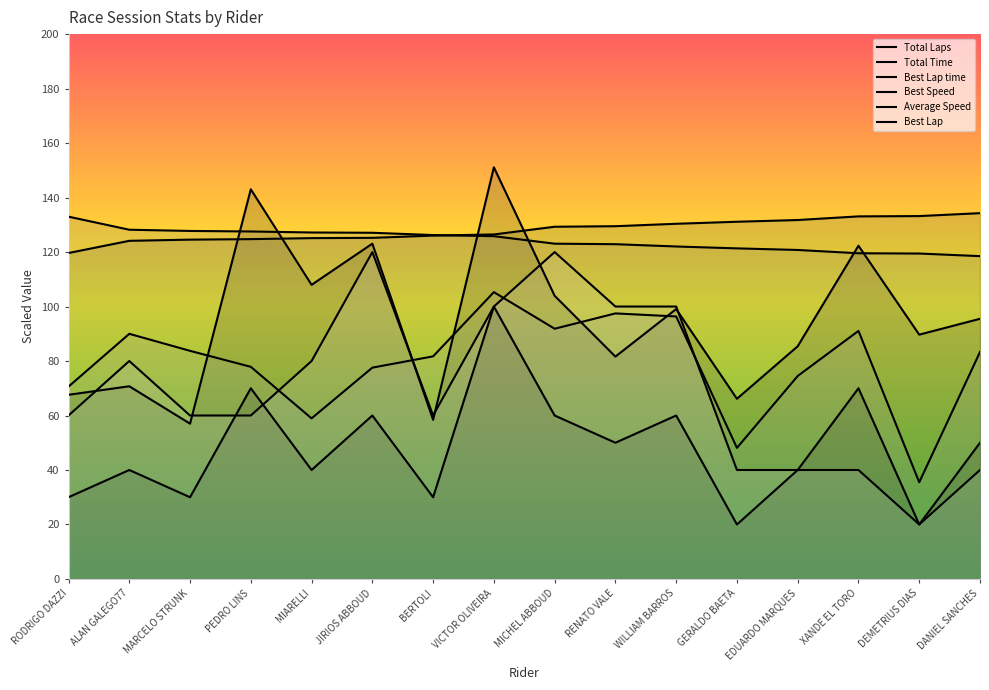

True or false: Total Laps and Best Speed intersect in this chart.

False